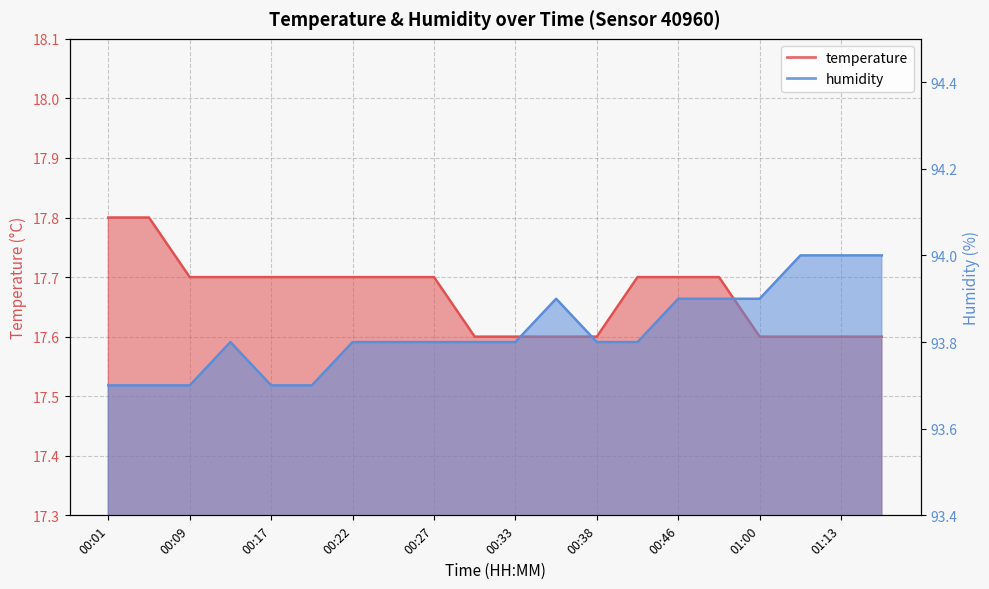

What is the label of the 18th point from the left?

01:11